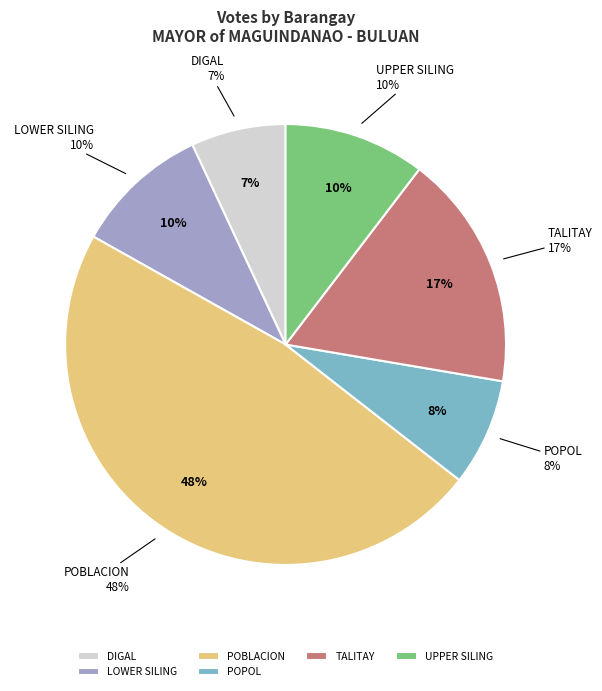

What percentage is the DIGAL slice, to the nearest percent?

7%